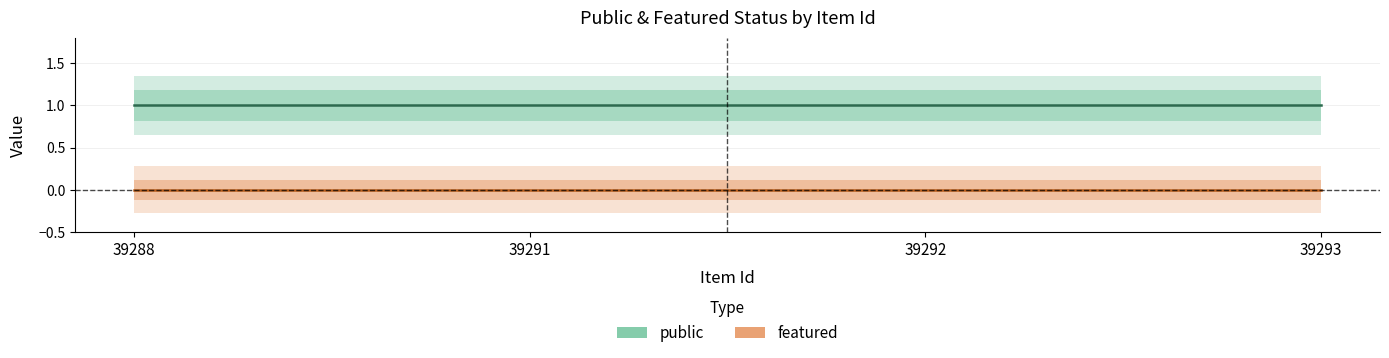

Rank the series by their average value, from highest to lowest.

public, featured